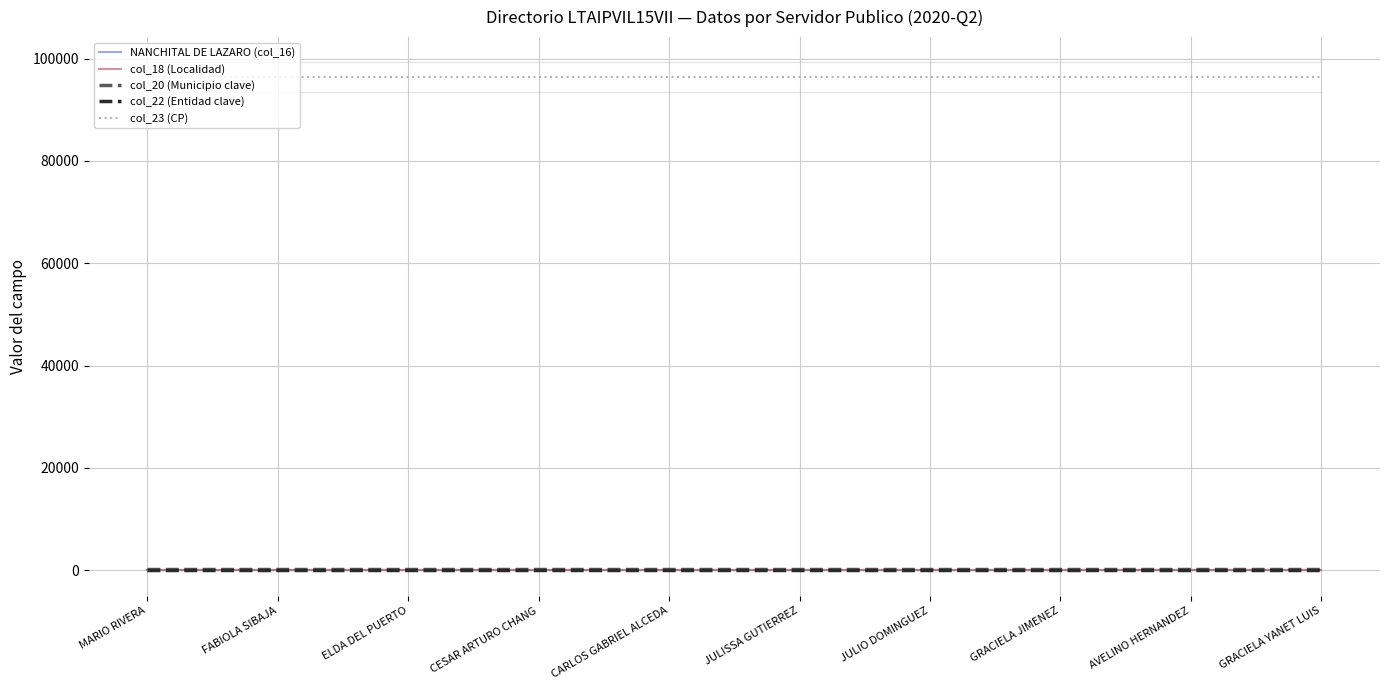

List the series in order of their peak value, highest first.

col_23 (CP), col_20 (Municipio clave), col_22 (Entidad clave), NANCHITAL DE LAZARO (col_16), col_18 (Localidad)